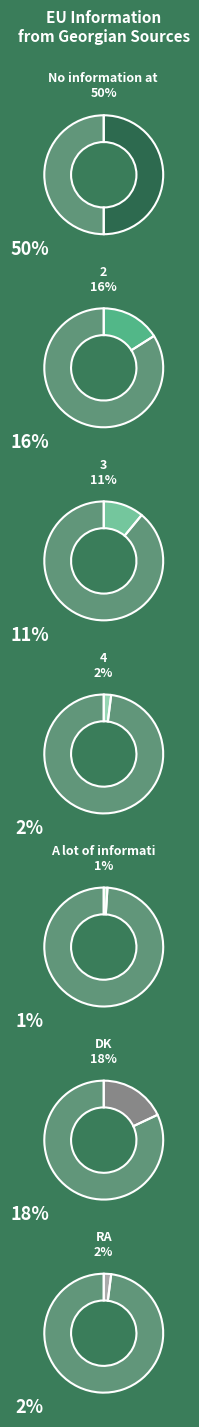

Count the number of slices in the pie.

7